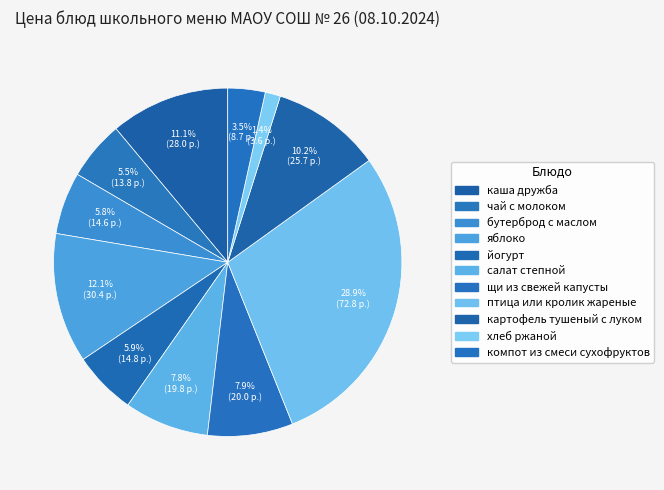

To the nearest percent, what is the difference between the largest and smallest slice percentages?

27%